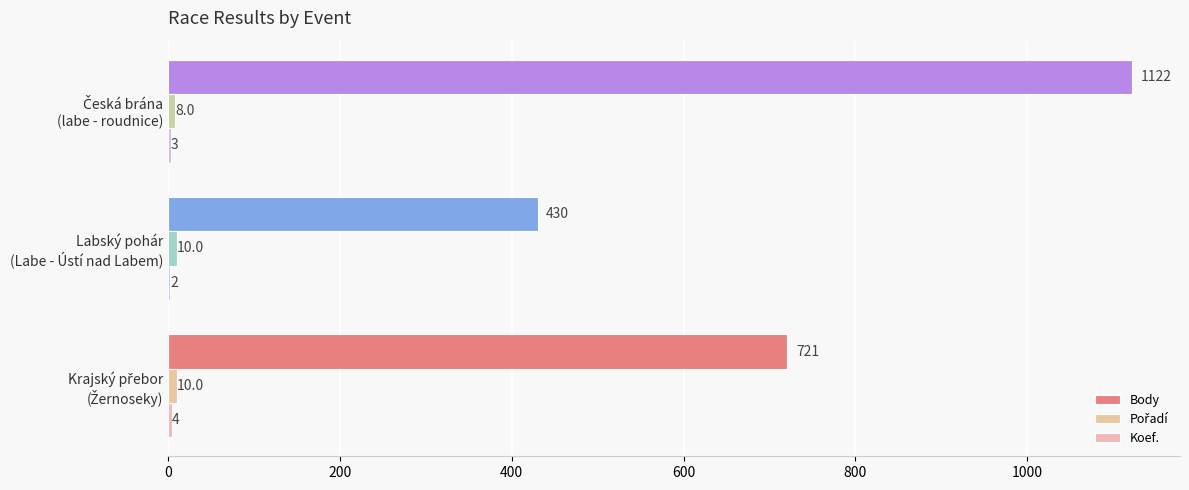

Count the number of data series in this chart.

3